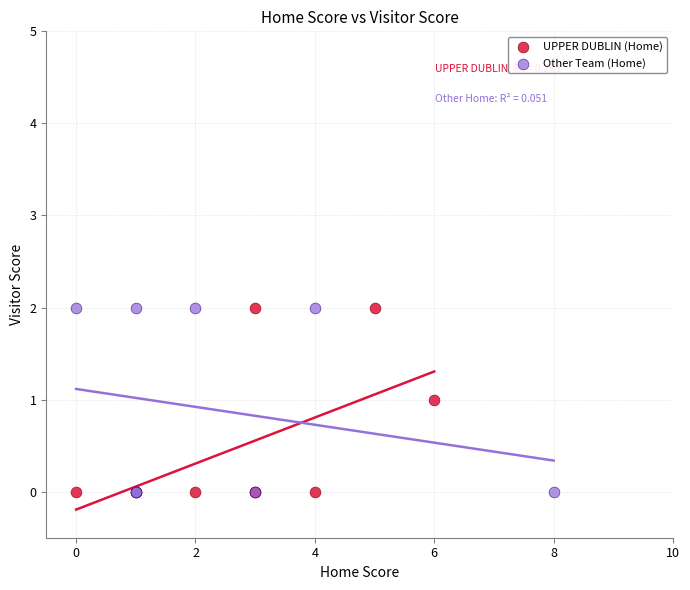

What are all the series names shown in the legend?

UPPER DUBLIN (Home), Other Team (Home)